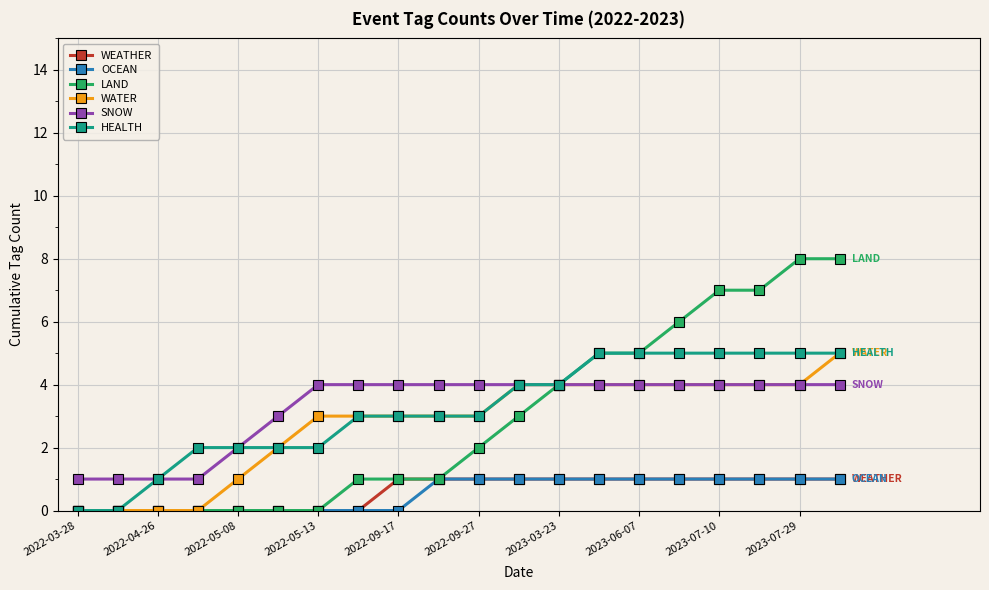

Reading right to left, transcribe all the data shown in this chart.

WEATHER: 1	1	1	1	1	1	1	1	1	1	1	1	0	0	0	0	0	0	0	0
OCEAN: 1	1	1	1	1	1	1	1	1	1	1	0	0	0	0	0	0	0	0	0
LAND: 8	8	7	7	6	5	5	4	3	2	1	1	1	0	0	0	0	0	0	0
WATER: 5	4	4	4	4	4	4	4	4	3	3	3	3	3	2	1	0	0	0	0
SNOW: 4	4	4	4	4	4	4	4	4	4	4	4	4	4	3	2	1	1	1	1
HEALTH: 5	5	5	5	5	5	5	4	4	3	3	3	3	2	2	2	2	1	0	0